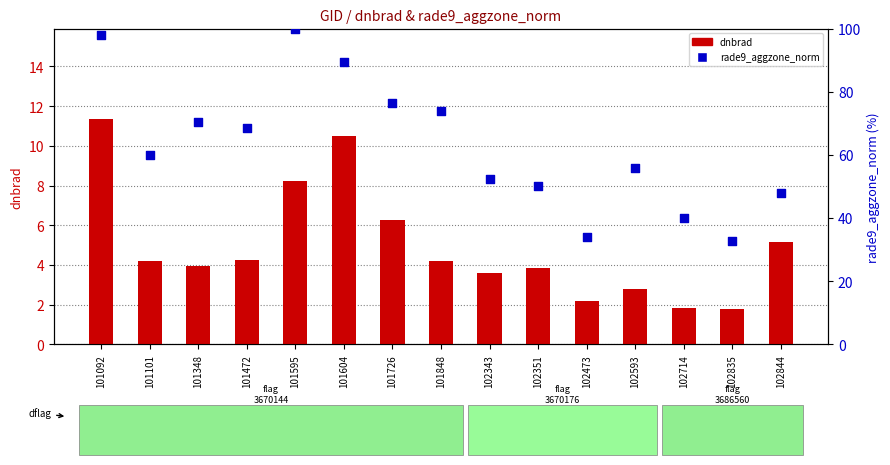

Which series has the largest Y range (max minus min)?

rade9_aggzone_norm